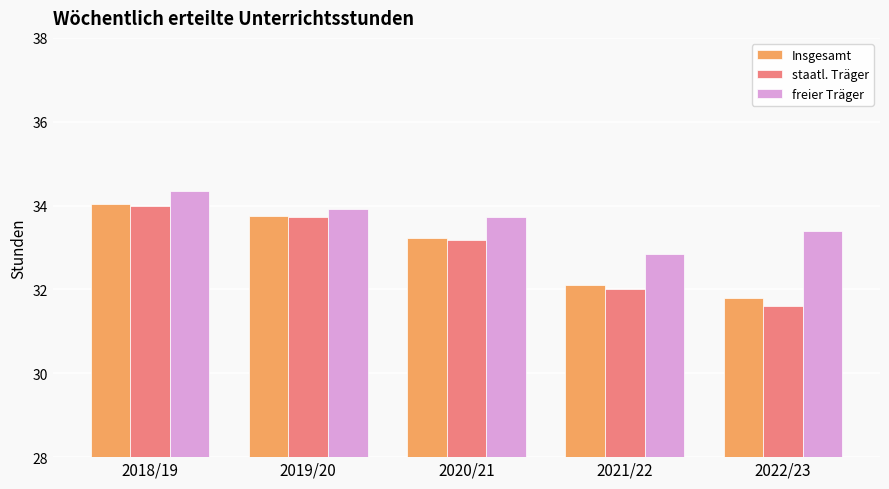

Which category has the highest value across all series?

2018/19